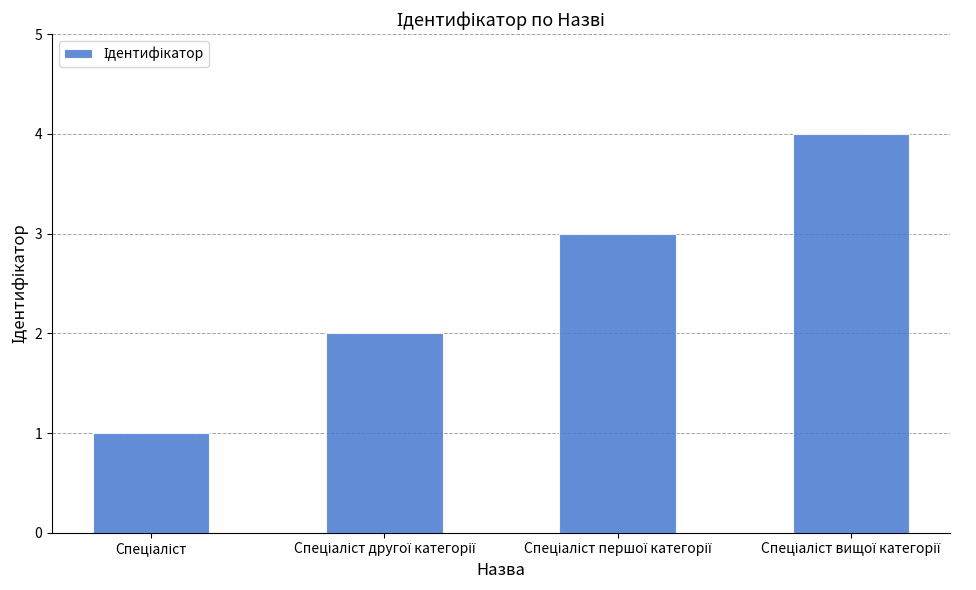

What is the difference between the maximum and minimum values?

3